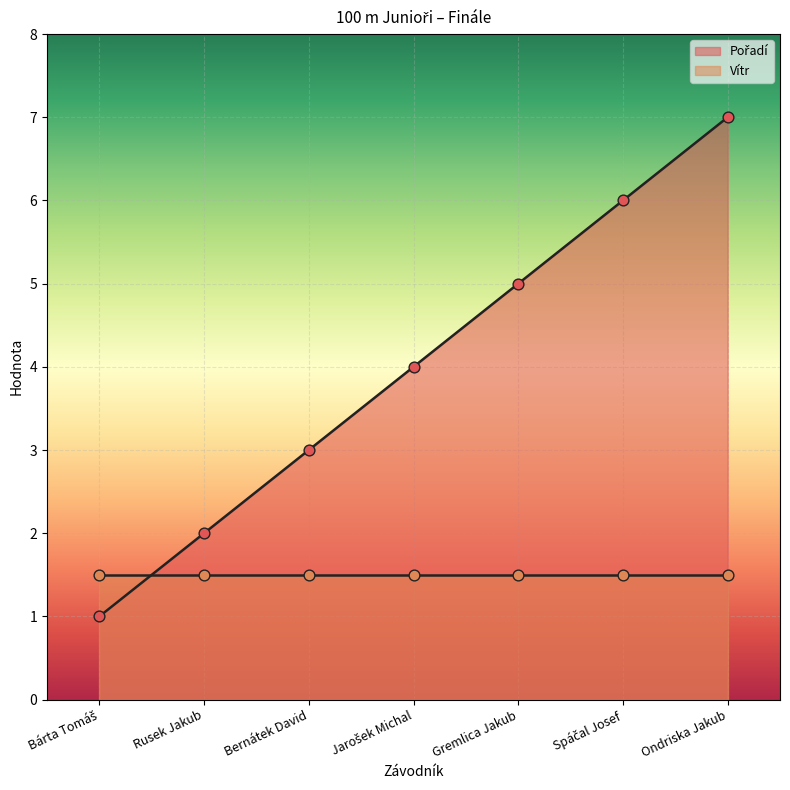

Which has a higher value, Spáčal Josef or Bárta Tomáš?

Spáčal Josef